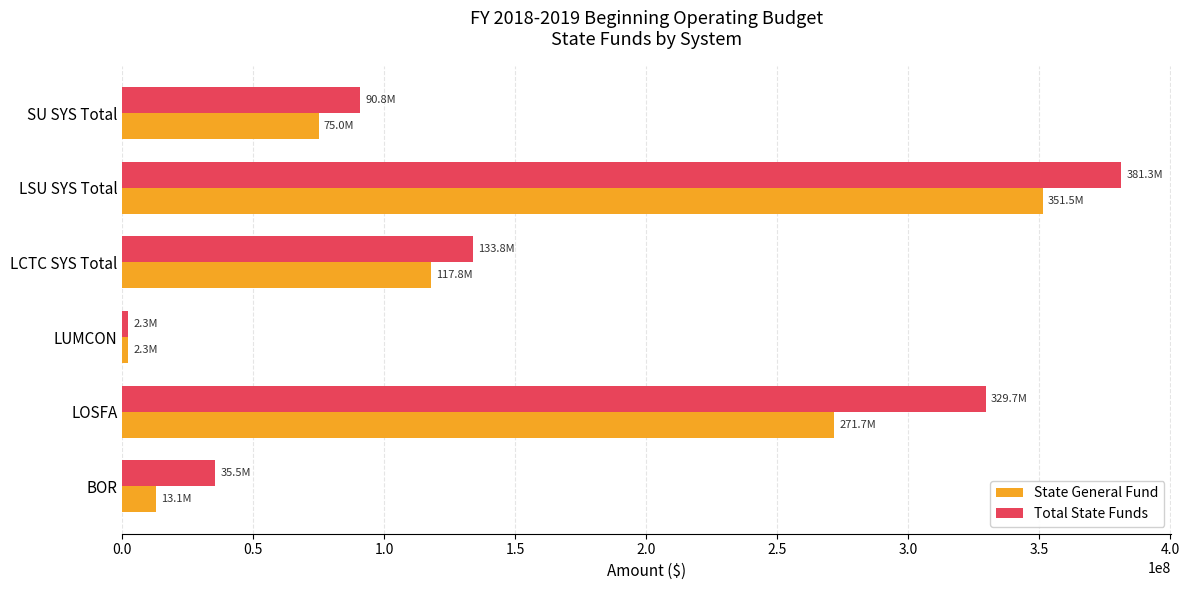

What are all the series names shown in the legend?

State General Fund, Total State Funds